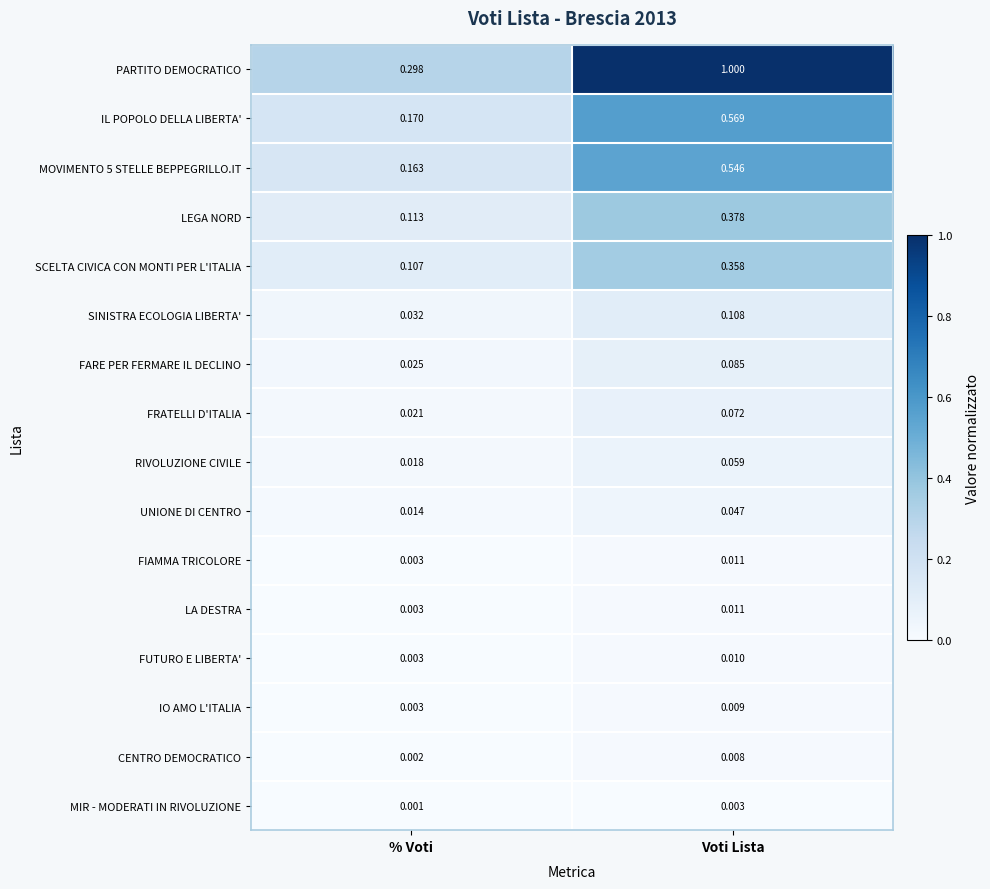

At which category is the sum across all series the highest?

Voti Lista